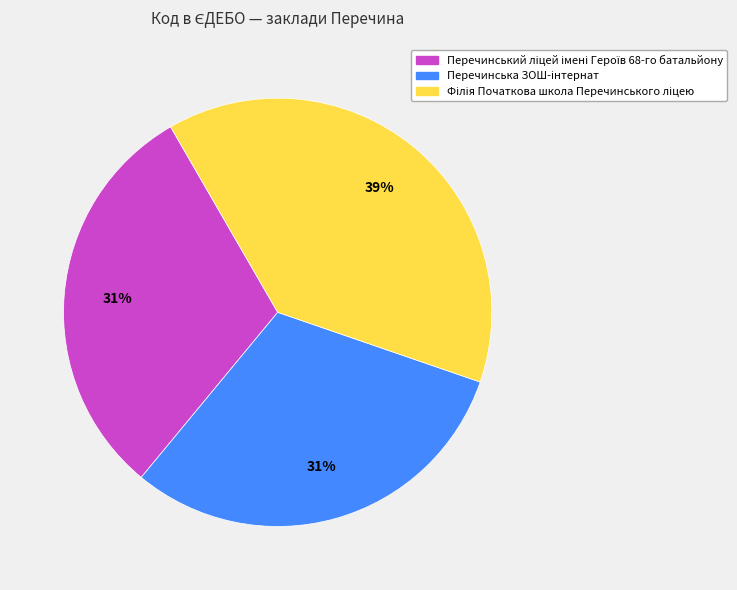

Is there any slice that represents more than half of the pie?

No